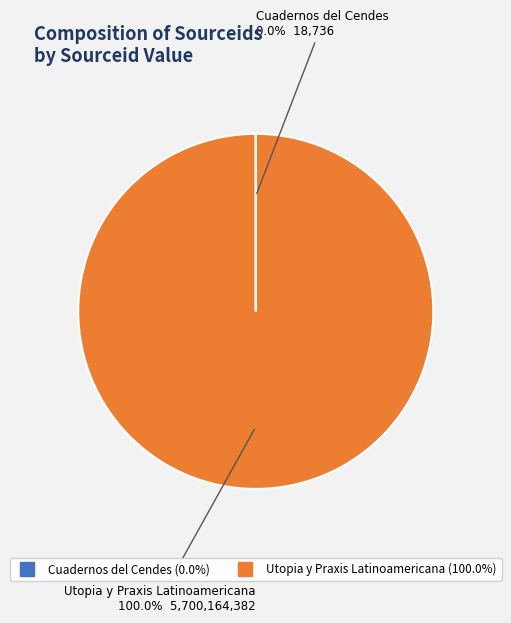

What is the largest slice in the pie chart?

Utopia y Praxis Latinoamericana